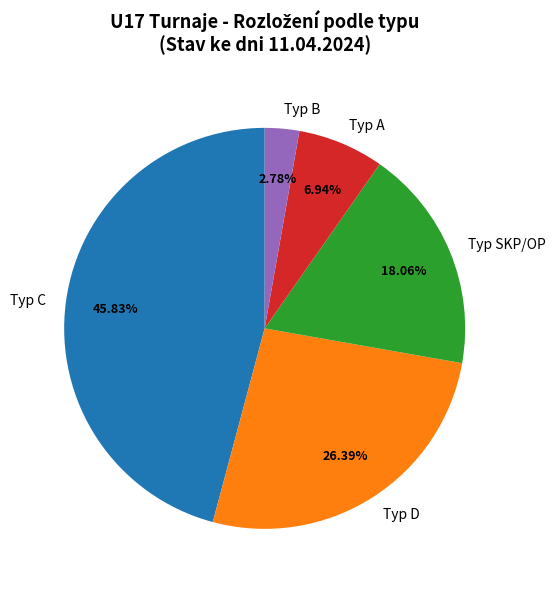

How many segments does this pie chart have?

5